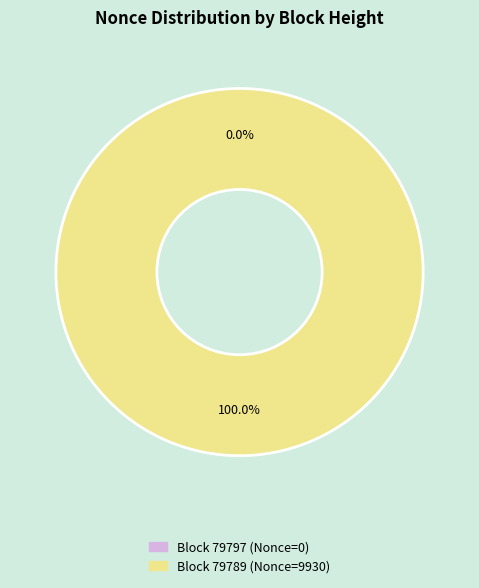

Rank the categories by value from lowest to highest.

79797, 79789